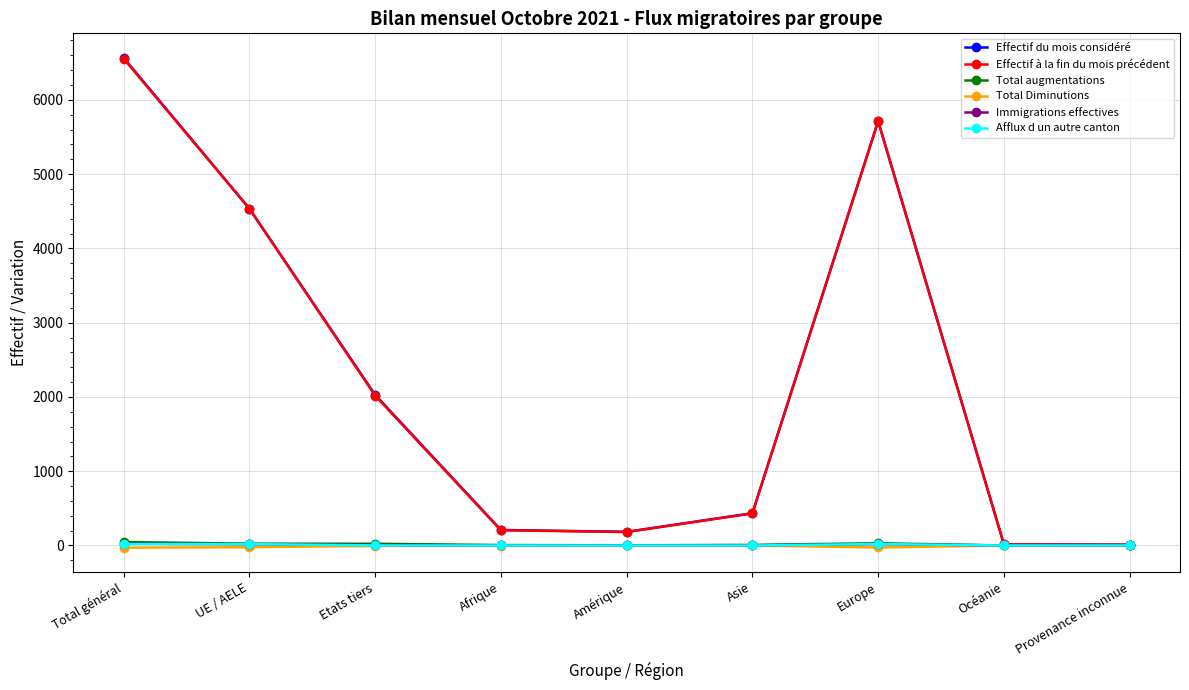

In Effectif à la fin du mois précédent, how many points are higher than both neighbors (excluding endpoints)?

1